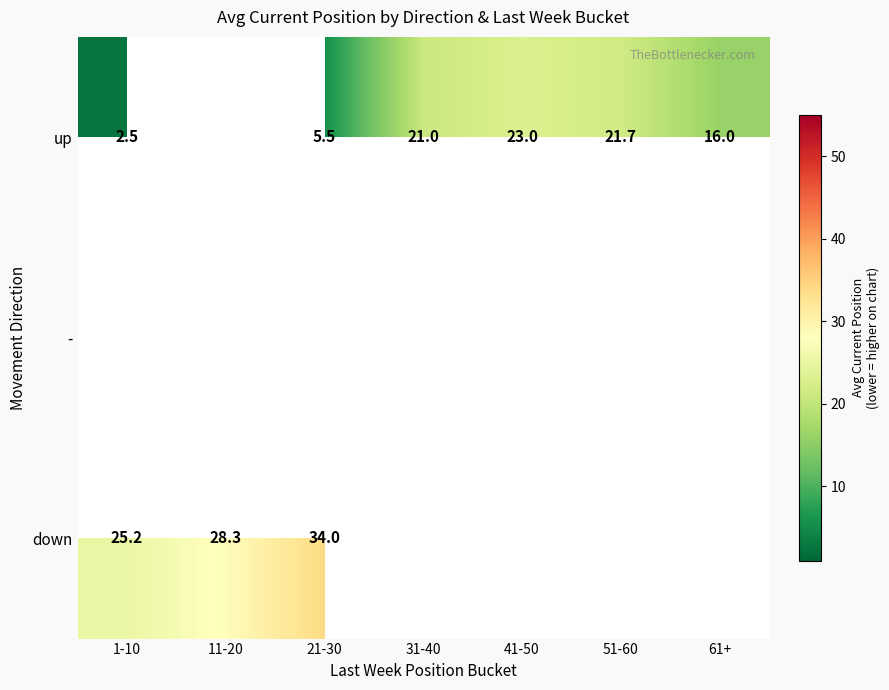

True or false: up has a value of 21.7 at 51-60.

True